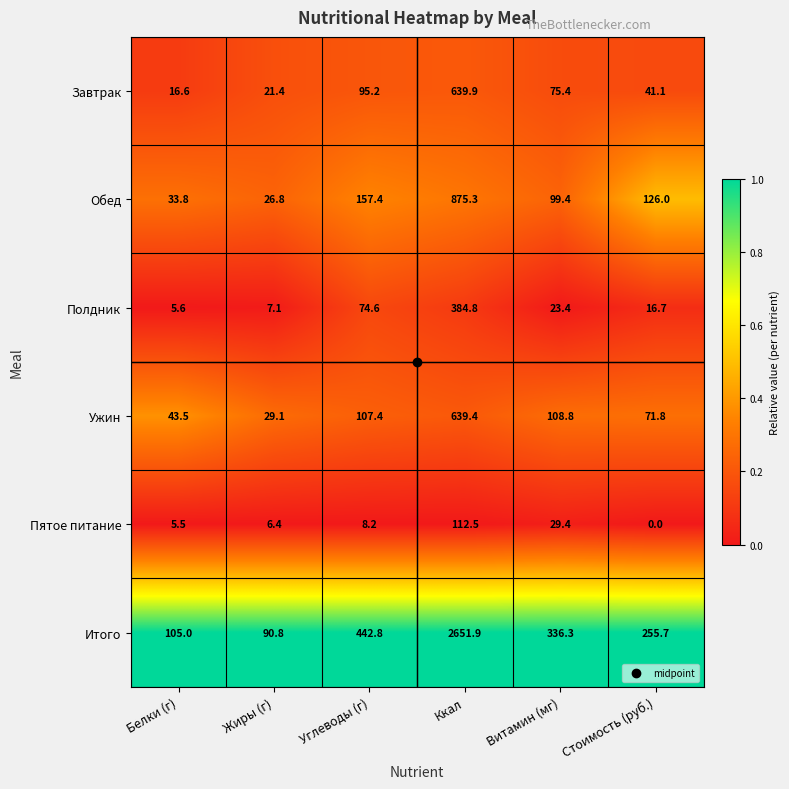

How many categories are shown in the chart?

6